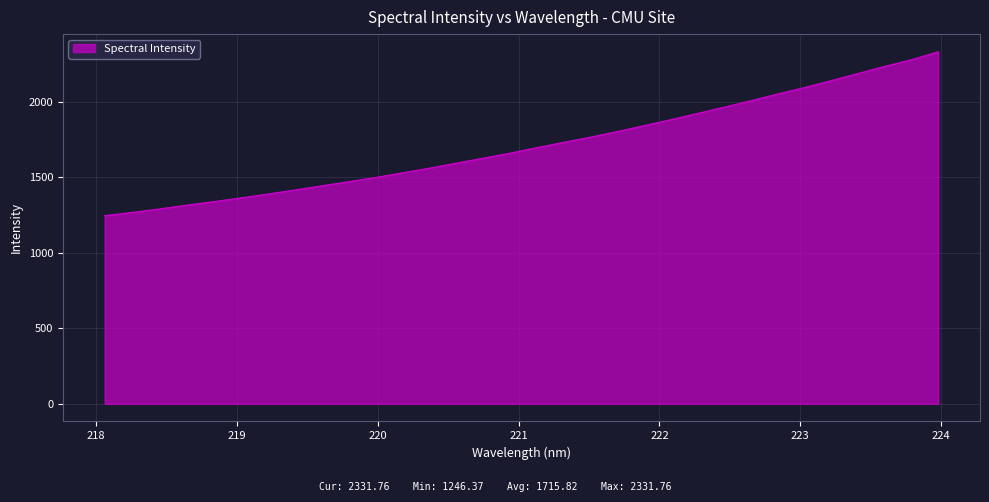

What is the difference between the maximum and minimum values?

1085.4